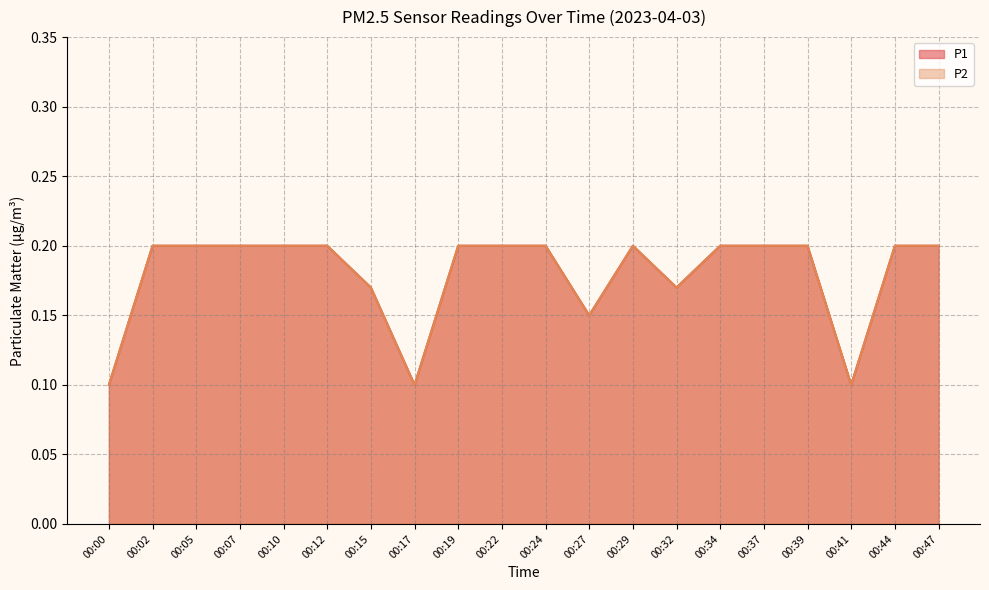

At which category does P1 reach its first local valley?

00:17